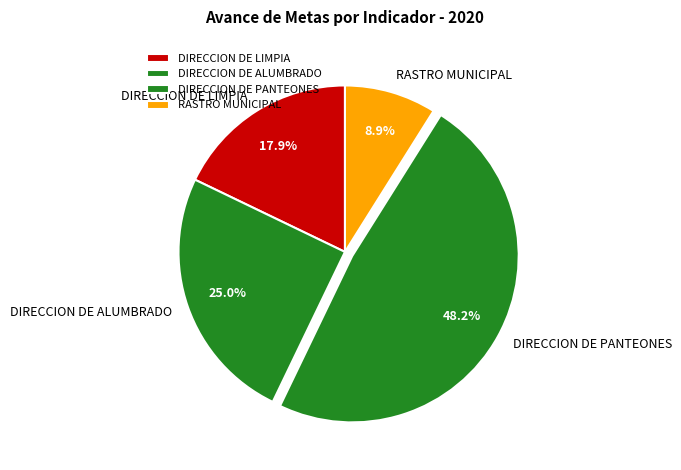

Count the number of slices in the pie.

4